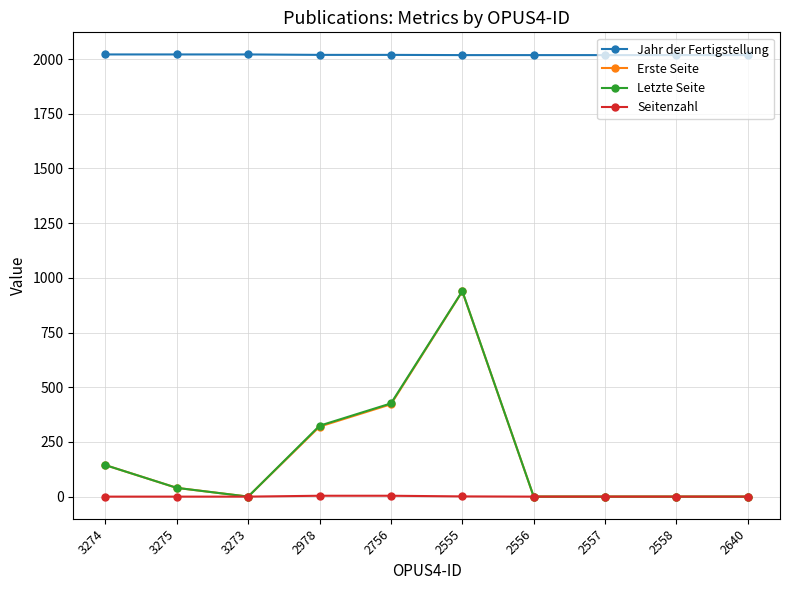

True or false: Jahr der Fertigstellung and Erste Seite cross at least once.

False